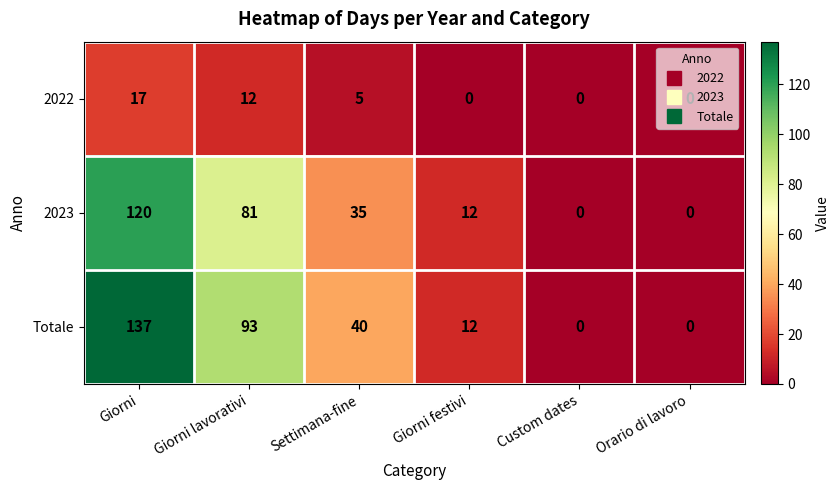

Read the Totale value at Giorni lavorativi, to the nearest 10.

90